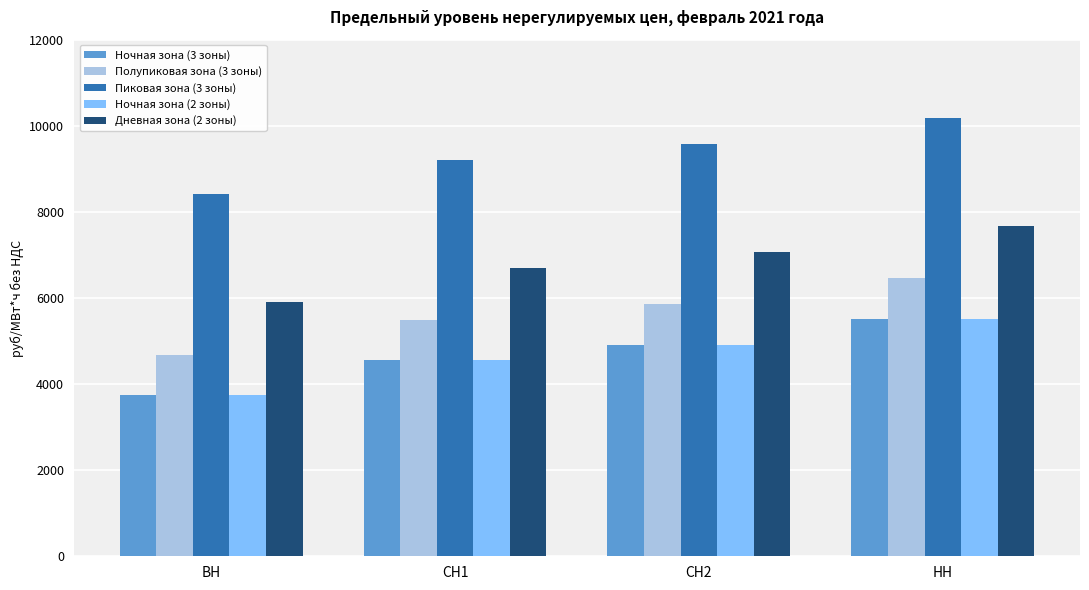

List the labels in order of Пиковая зона (3 зоны) value, largest first.

НН, СН2, СН1, ВН